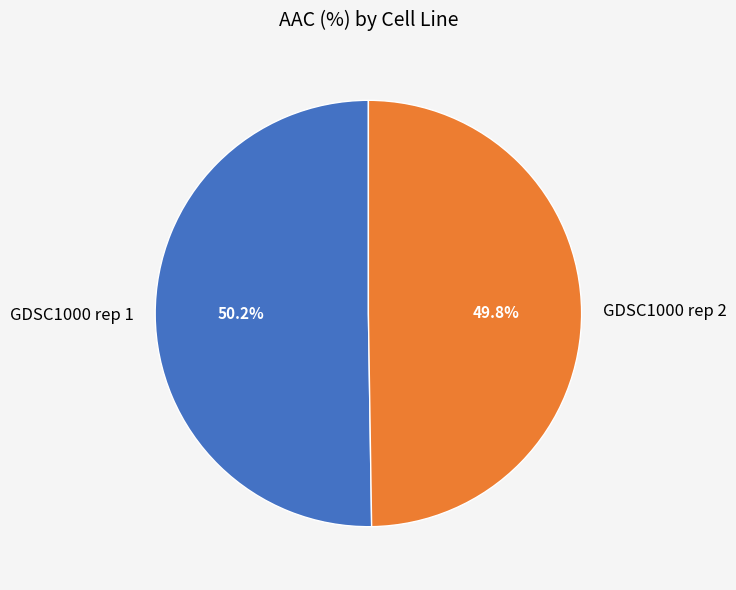

How many segments does this pie chart have?

2